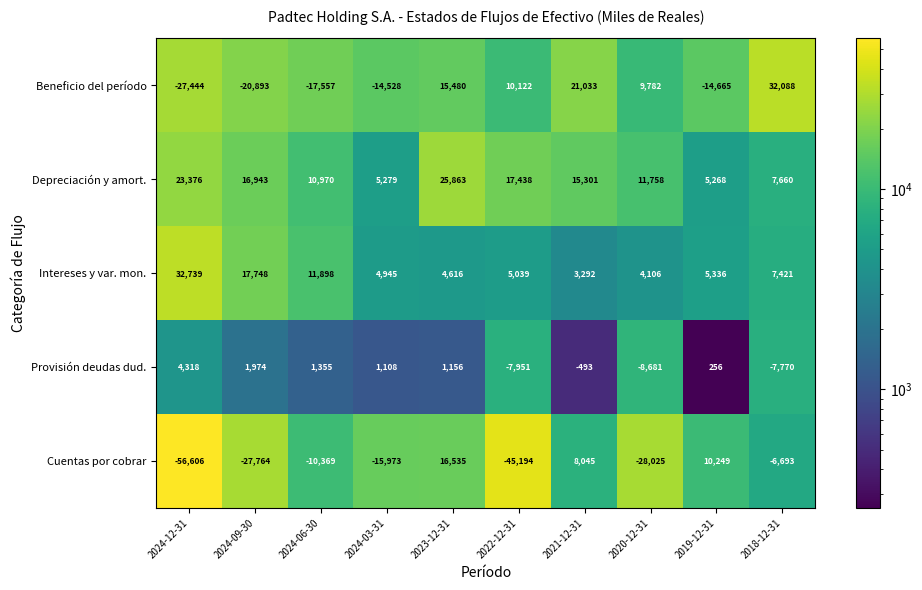

Which category has the lowest value across all series?

2024-12-31